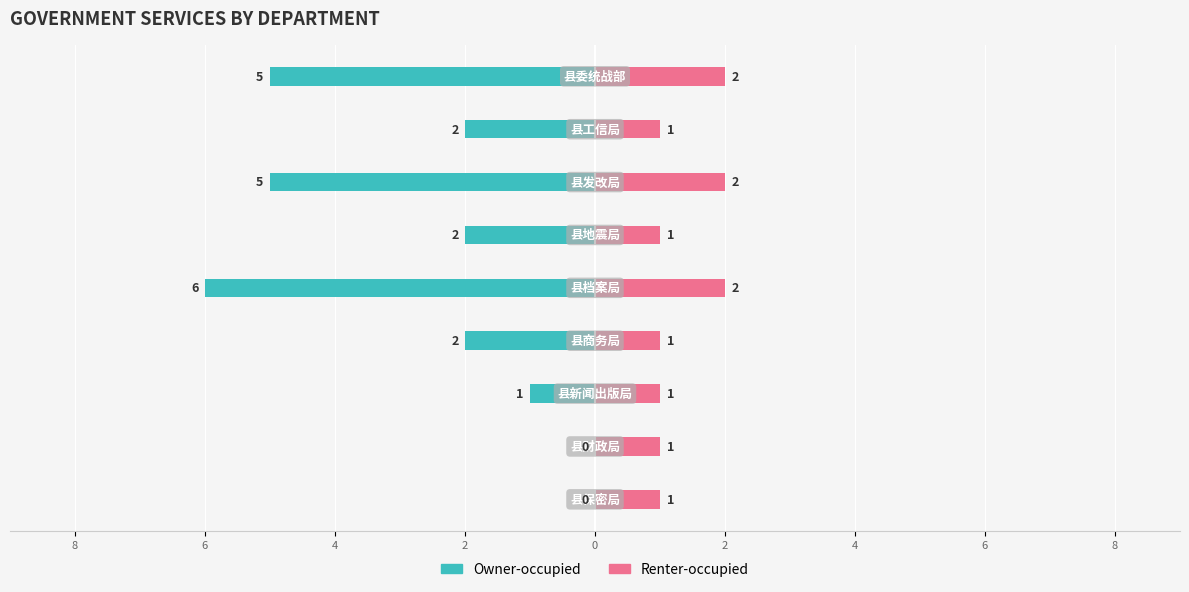

Count the number of data series in this chart.

2